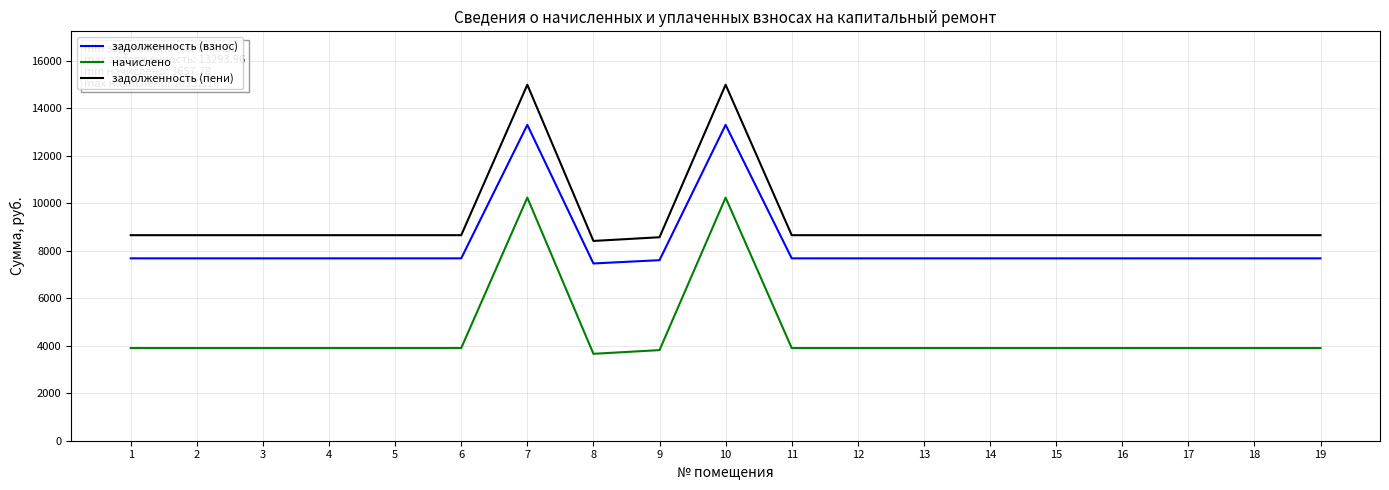

At how many categories does at least one series exceed 6994?

19